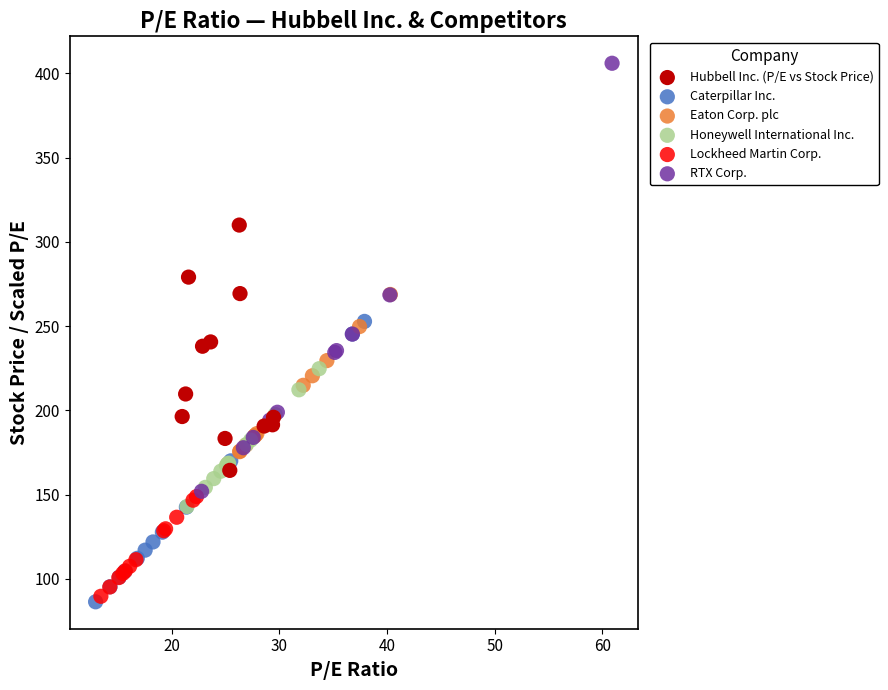

Which series has the largest Y range (max minus min)?

RTX Corp.